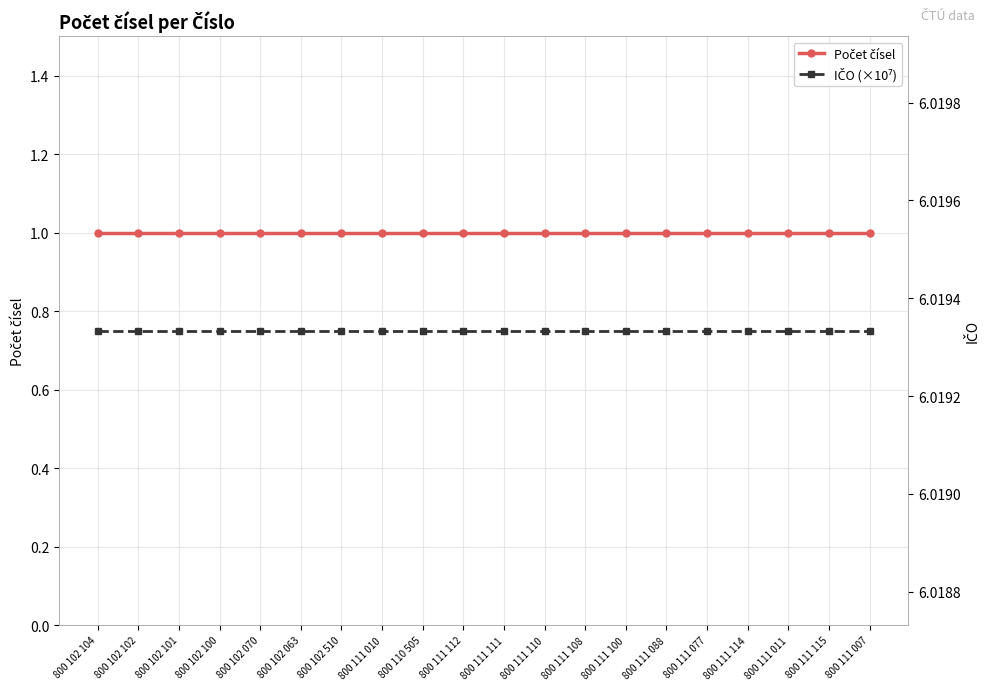

True or false: Počet čísel and IČO (×10⁷) intersect in this chart.

False